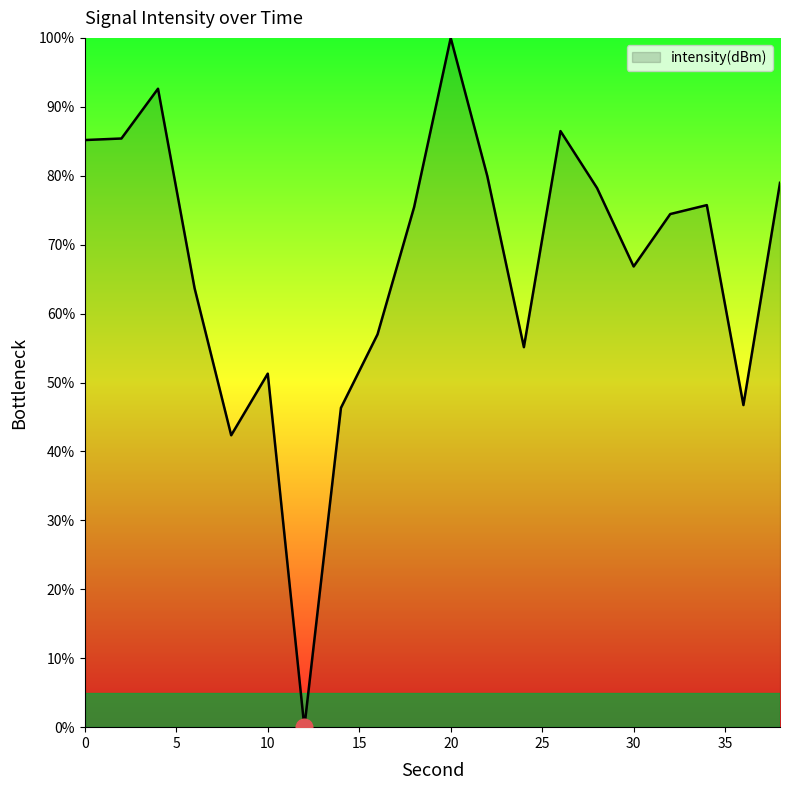

What is the maximum value shown in the chart?

100.0